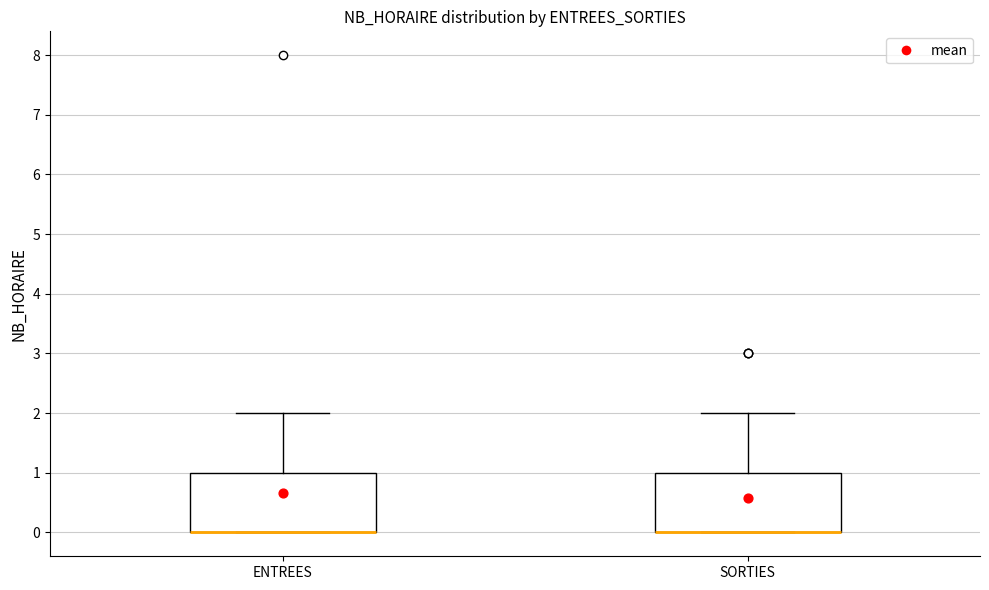

Reading left to right, read every box against the y-axis: the position of its median line, the range the box covers, and the ends of its whiskers. The values are not printed on the chart, so give them approximately, as read against the axis.

ENTREES: median 0 (drawn on the box's lower edge), box 0 to 1, whiskers 0 to 2
SORTIES: median 0 (drawn on the box's lower edge), box 0 to 1, whiskers 0 to 2